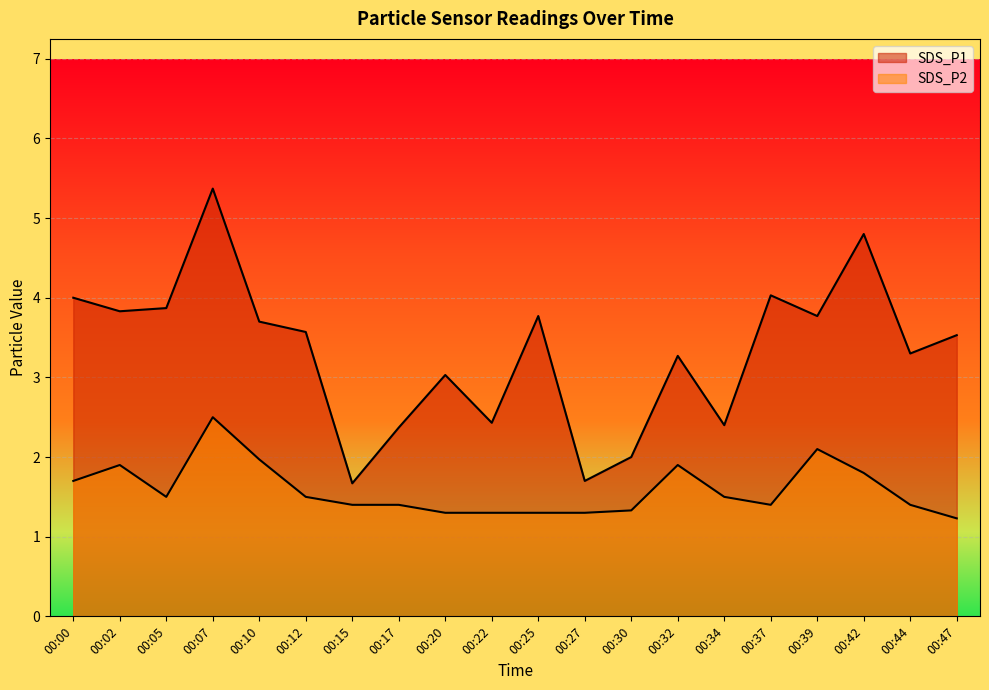

At which category does SDS_P2 reach its first local peak?

00:02